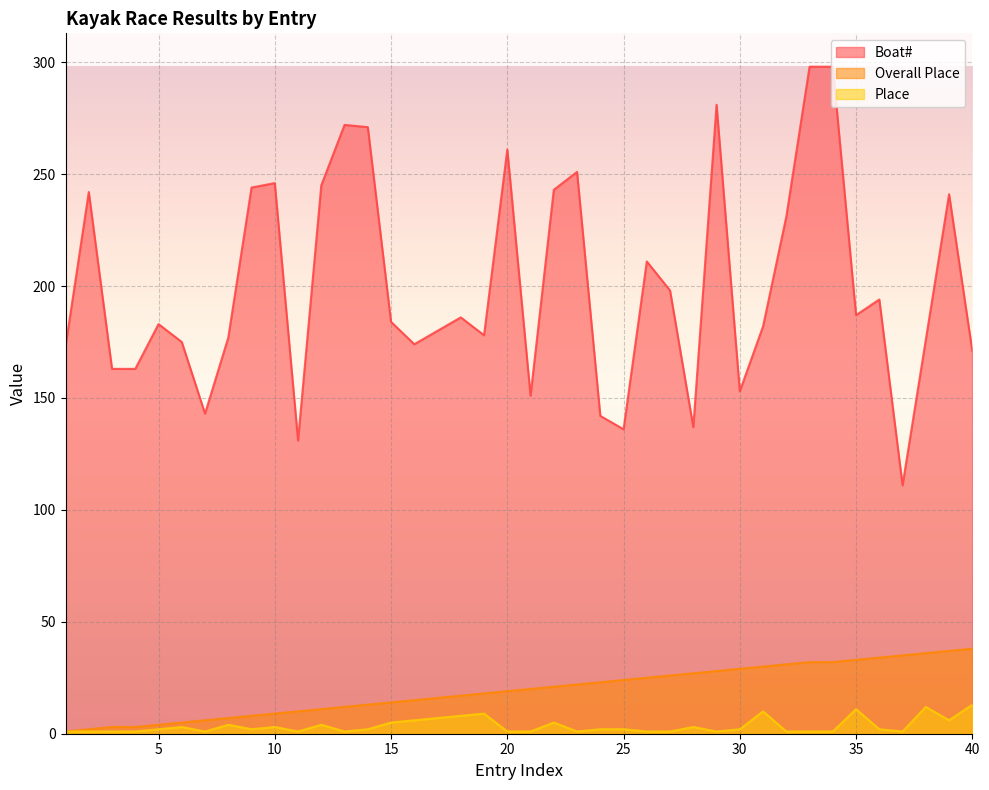

Where is Boat# nearest to the value 204?

27